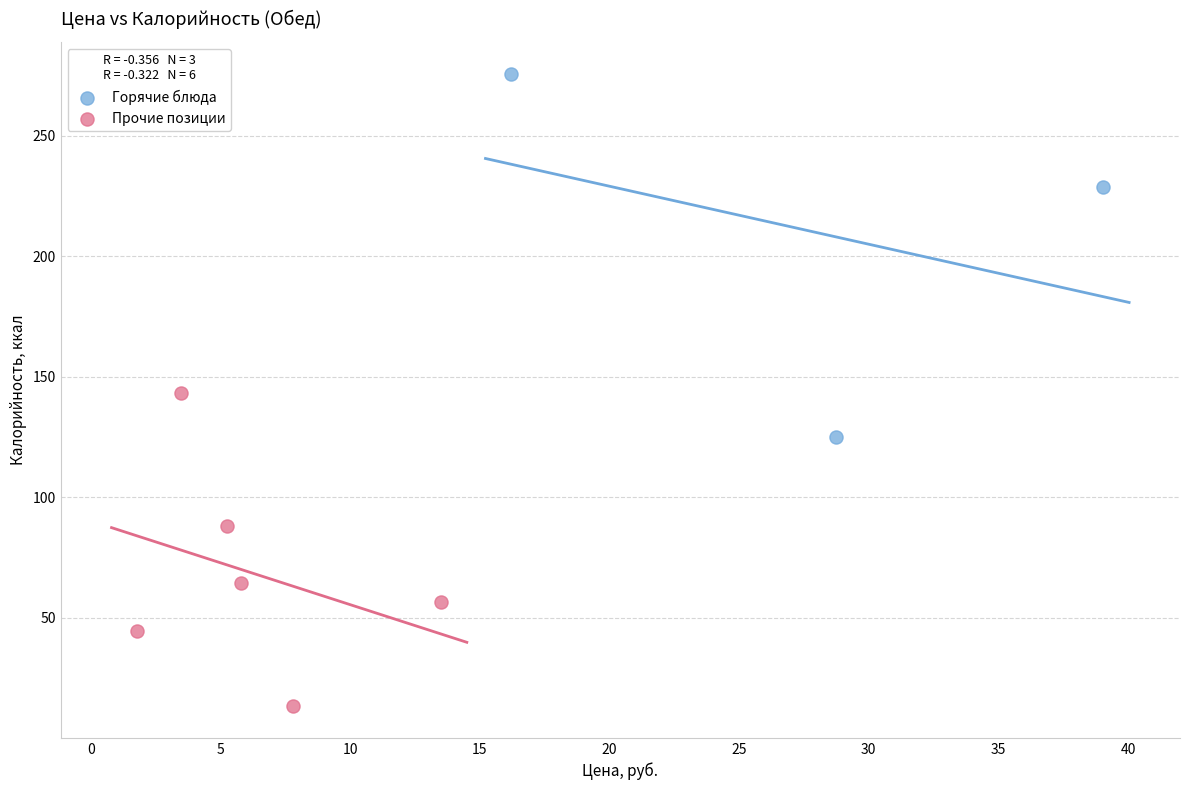

Which series contains the lowest Y value?

Прочие позиции